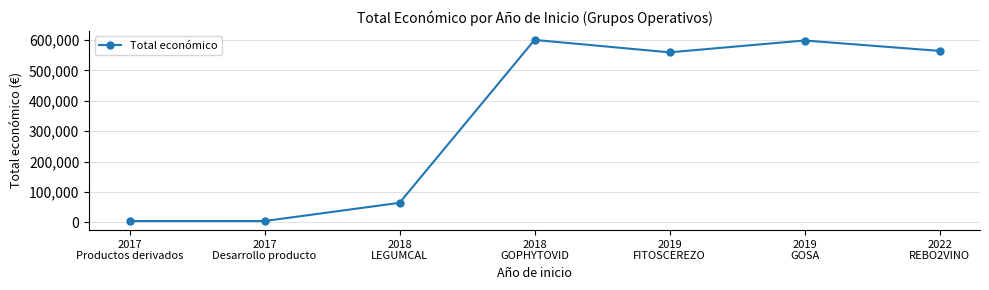

What is the sum of all values?

2394600